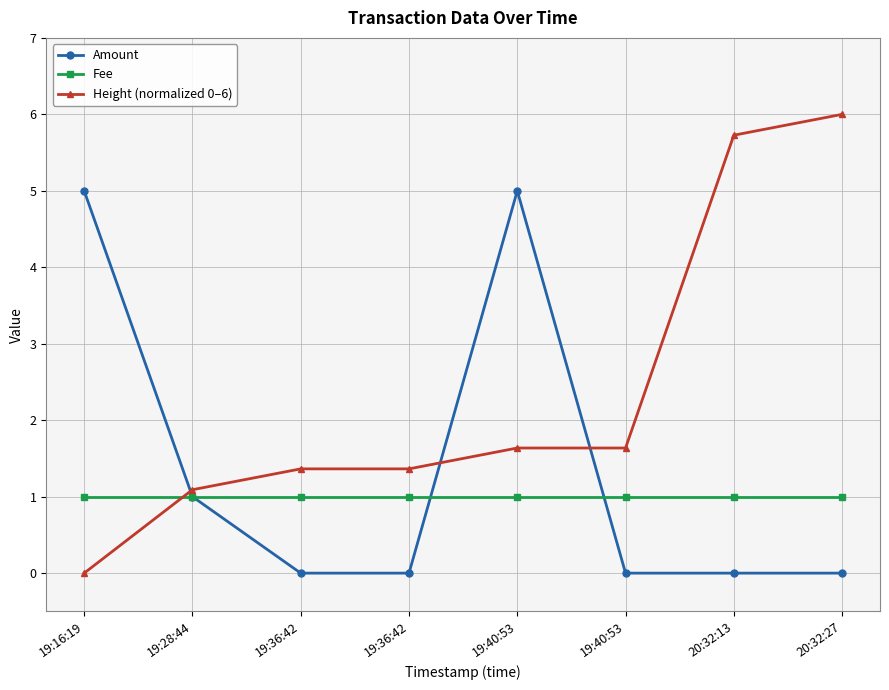

What is the value of the Fee point at the 1st from the left?

1.0